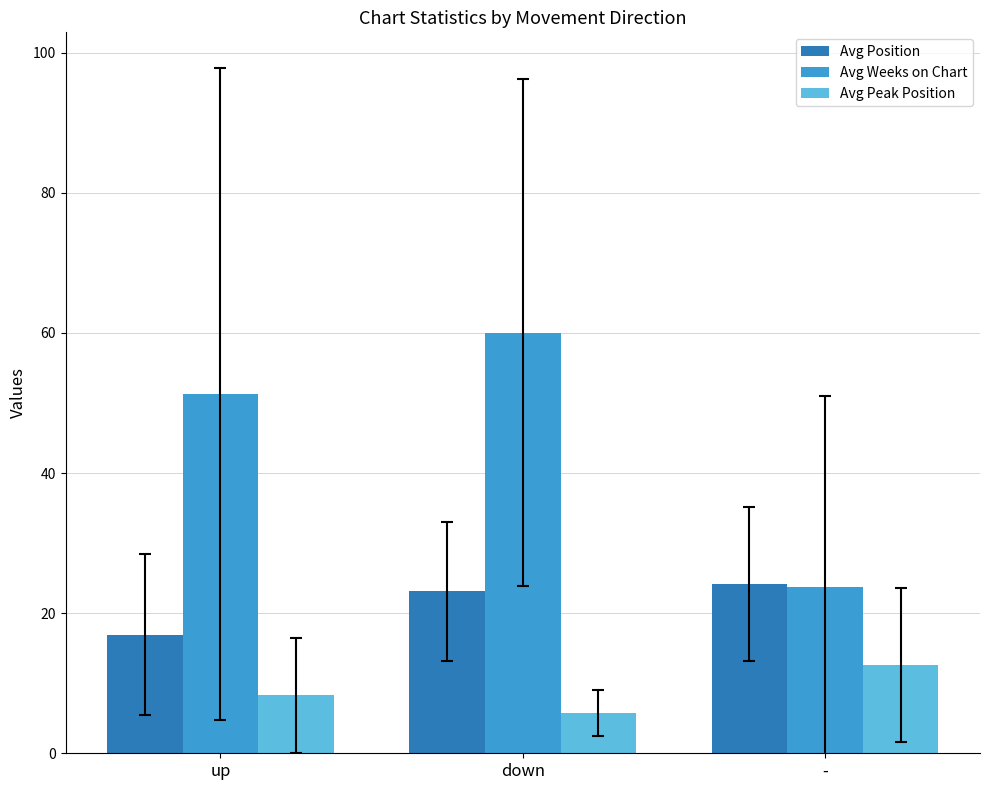

Between up and down, which series saw the biggest shift?

Avg Weeks on Chart